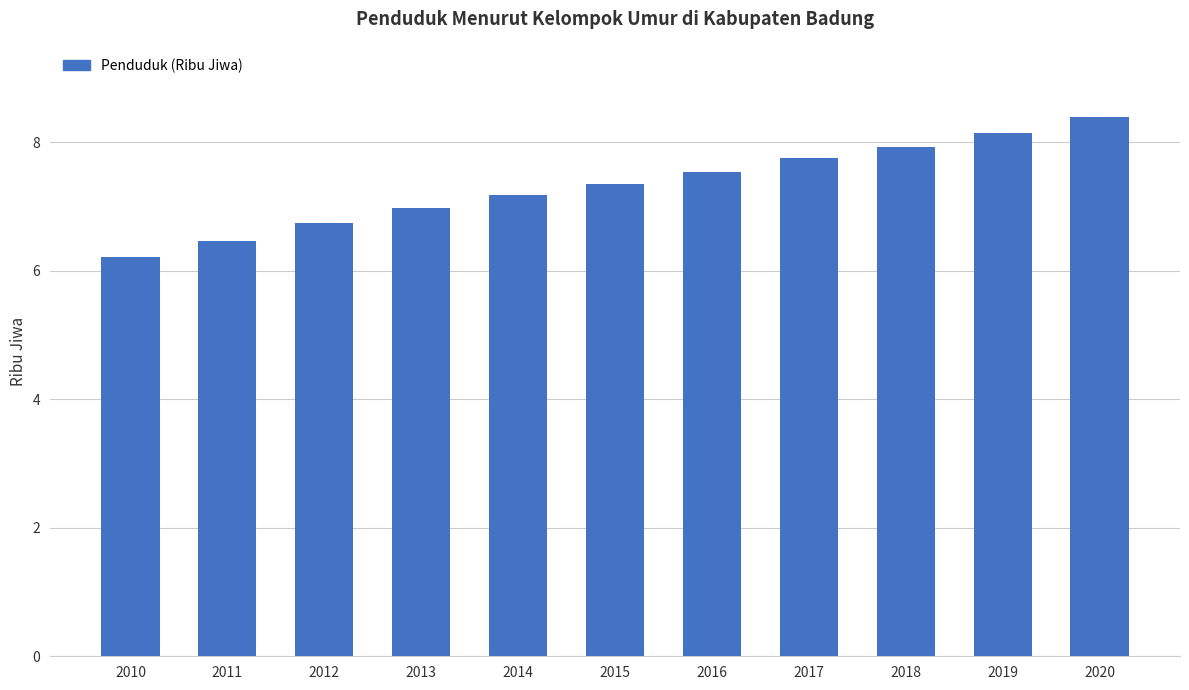

How many categories are shown in the chart?

11